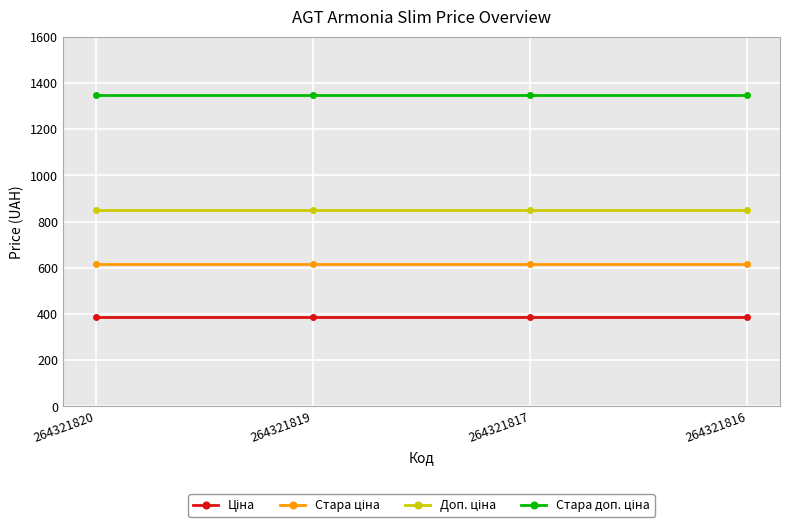

What is the difference between the highest and lowest values at 264321817?

962.9